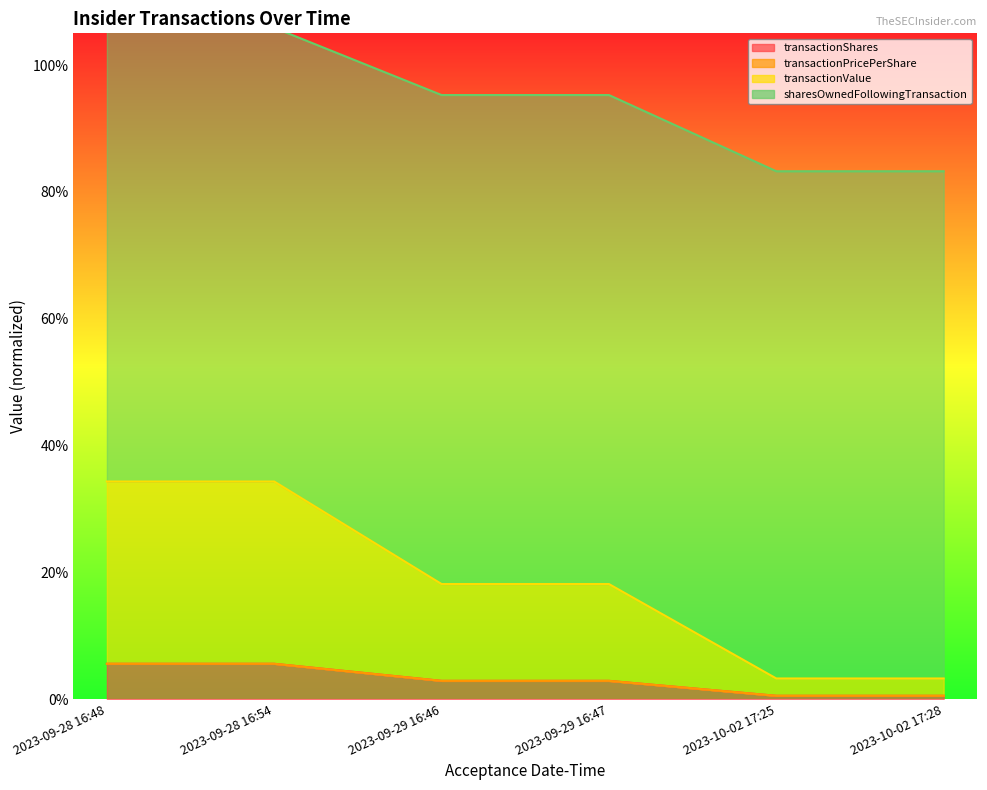

True or false: sharesOwnedFollowingTransaction and transactionShares intersect in this chart.

False